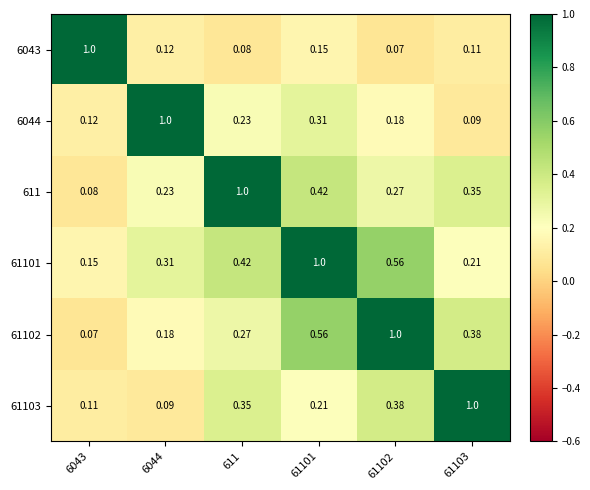

At 6043, list the series in order from smallest to largest.

61102, 611, 61103, 6044, 61101, 6043